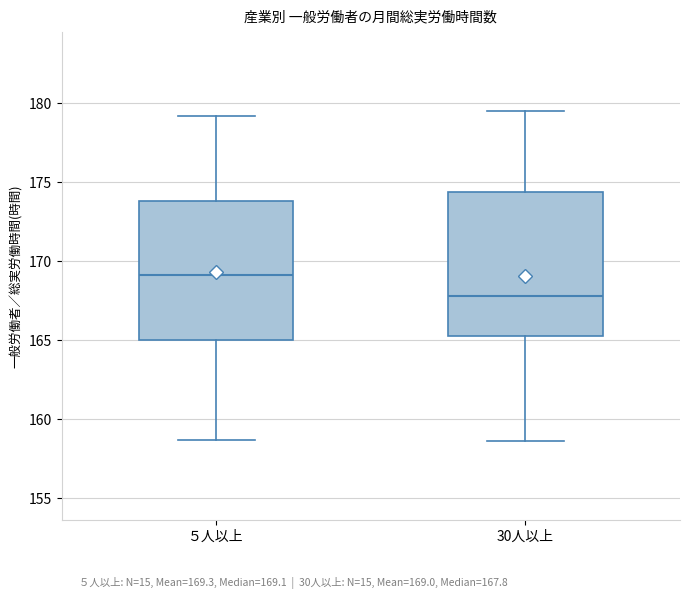

Which box has the lowest median line?

30人以上